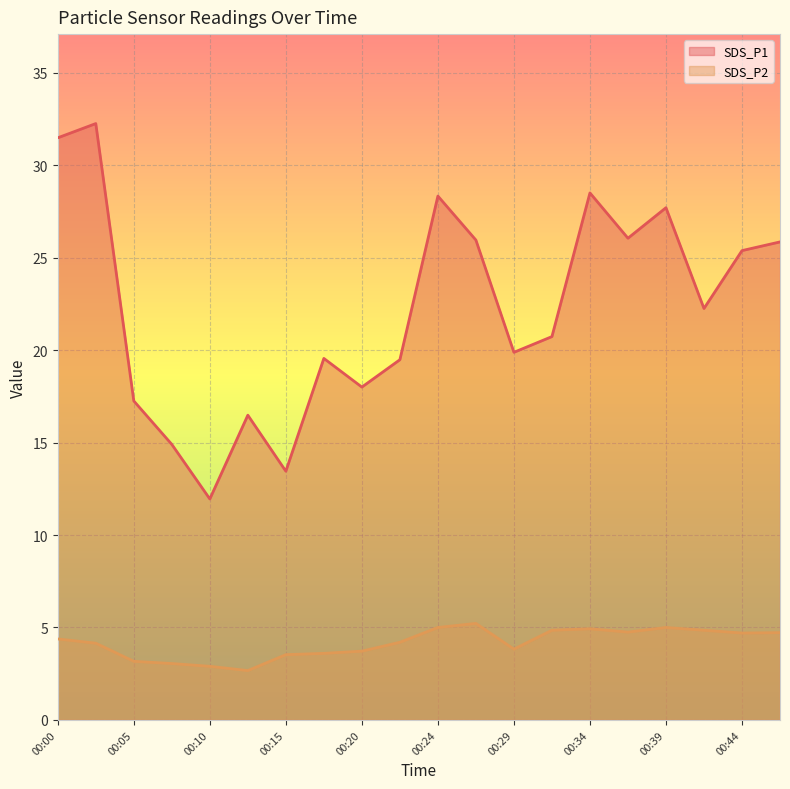

Which series has the largest range (max minus min)?

SDS_P1